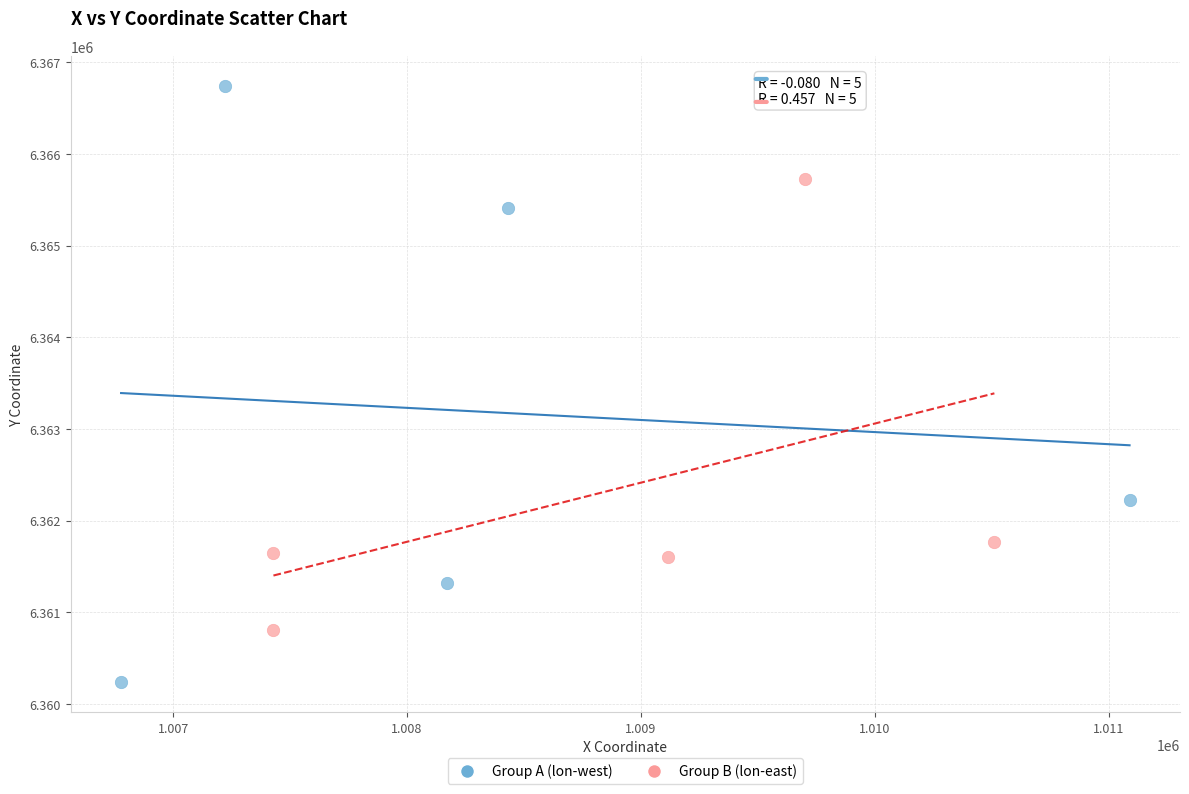

Which series contains the highest Y value?

Group A (lon-west)